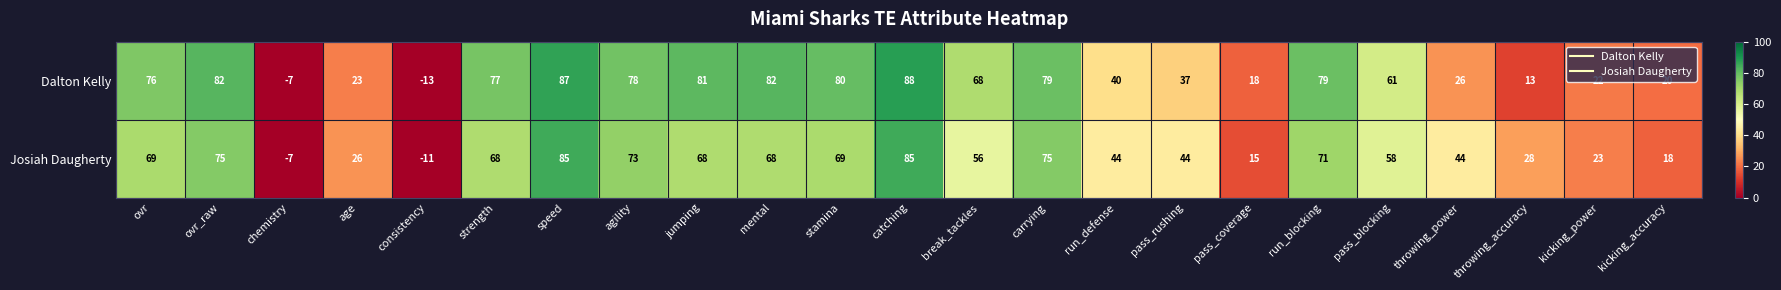

Which series has the widest spread of values?

Dalton Kelly